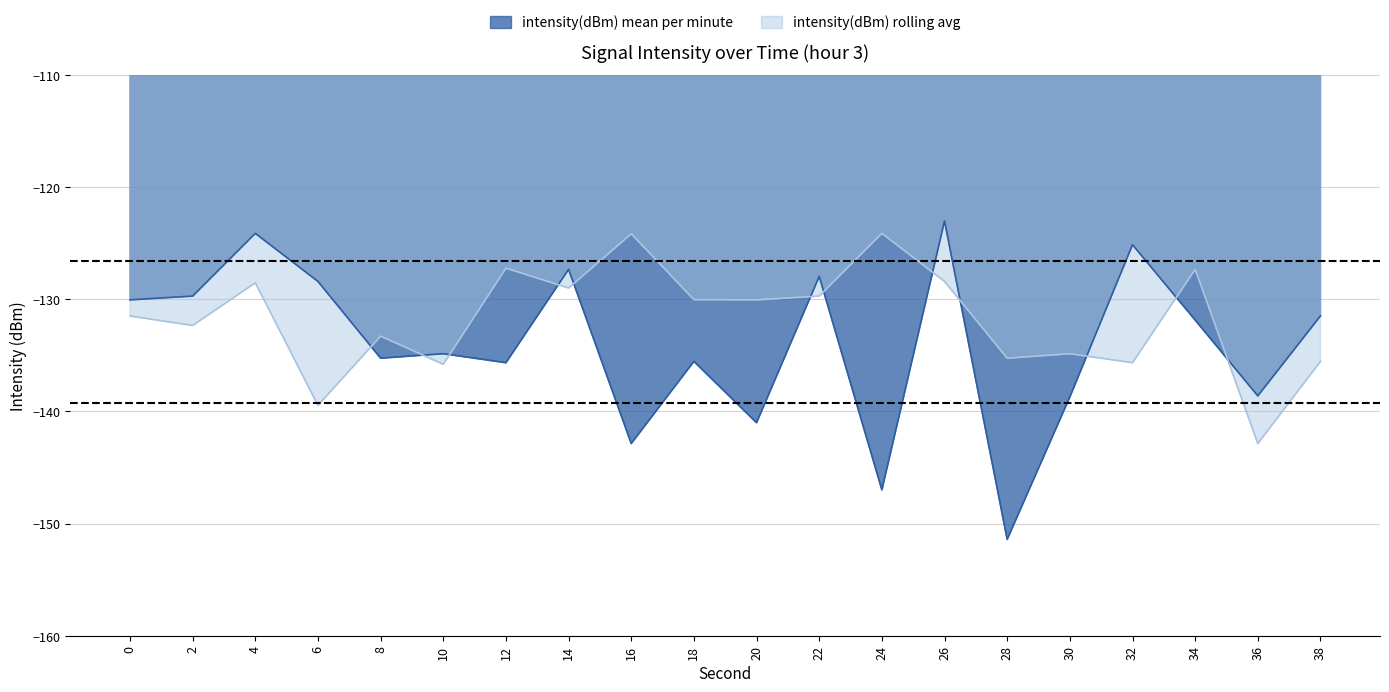

Reading left to right, extract all data points from this chart.

intensity(dBm) mean per minute: 0=-130.0	2=-129.7	4=-124.1	6=-128.4	8=-135.2	10=-134.8	12=-135.7	14=-127.3	16=-142.9	18=-135.5	20=-141.0	22=-128.0	24=-147.0	26=-123.0	28=-151.4	30=-138.7	32=-125.1	34=-131.8	36=-138.6	38=-131.5
intensity(dBm) rolling avg: 0=-131.5	2=-132.3	4=-128.5	6=-139.5	8=-133.3	10=-135.8	12=-127.2	14=-129.0	16=-124.2	18=-130.0	20=-130.0	22=-129.7	24=-124.1	26=-128.4	28=-135.2	30=-134.8	32=-135.7	34=-127.3	36=-142.9	38=-135.5